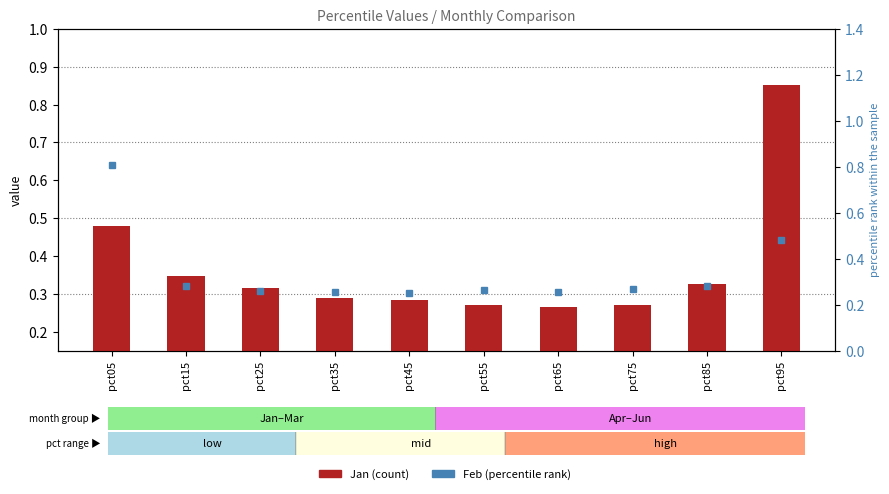

Rank the series at pct75 from lowest to highest value.

Feb, Jan